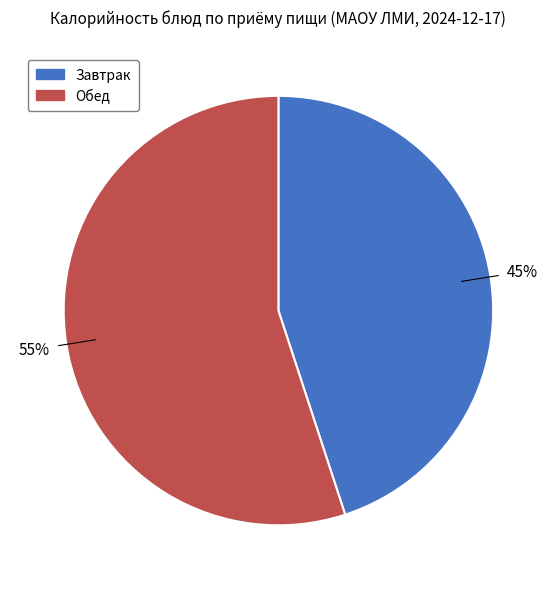

Is there a majority slice in this chart?

Yes